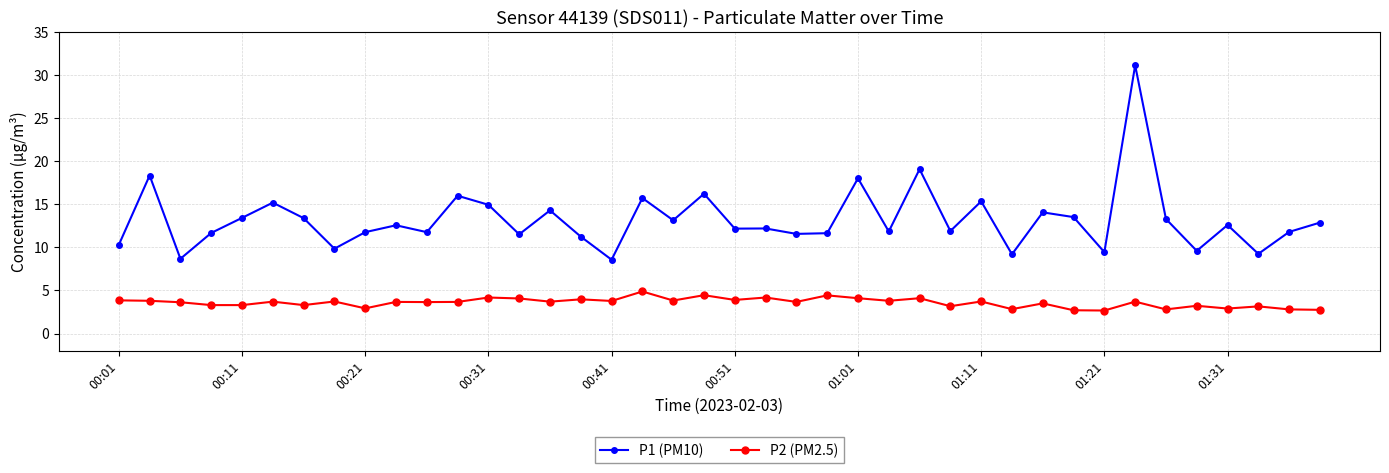

What is the value of the P2 (PM2.5) point at the 30th from the left?

2.8